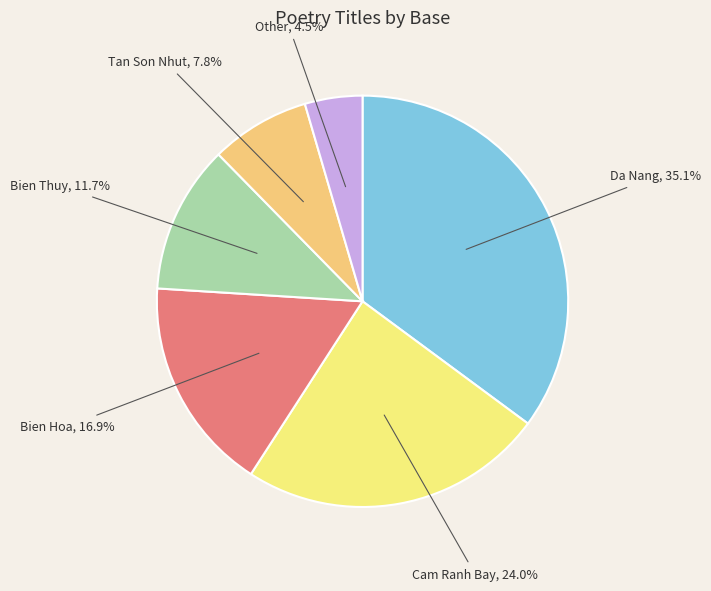

What is the smallest slice in the pie chart?

Other